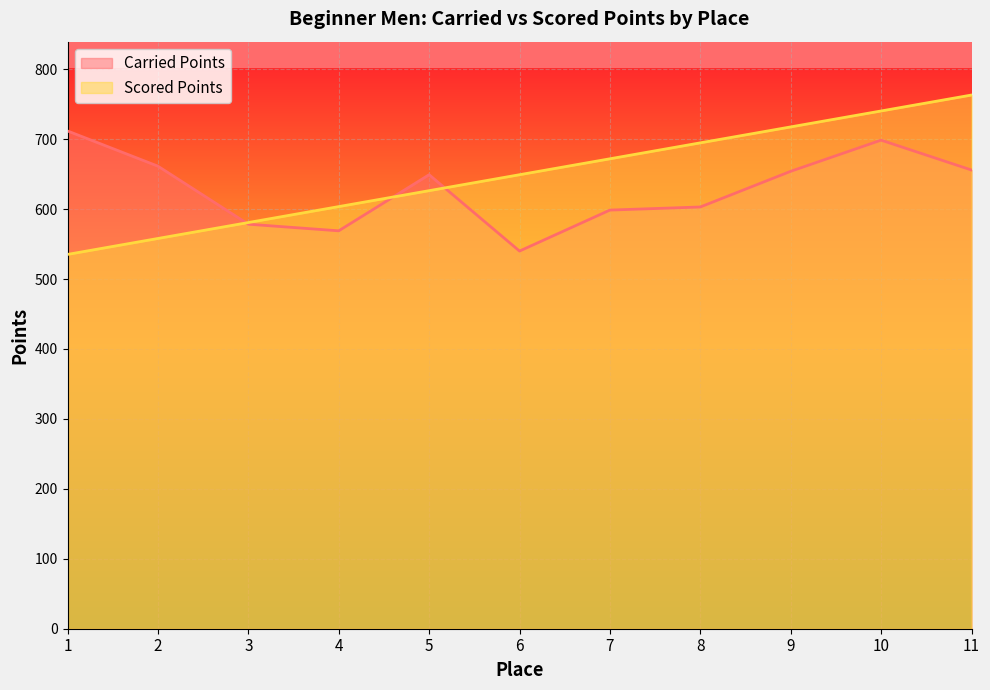

What is the maximum value for Scored Points?

763.1